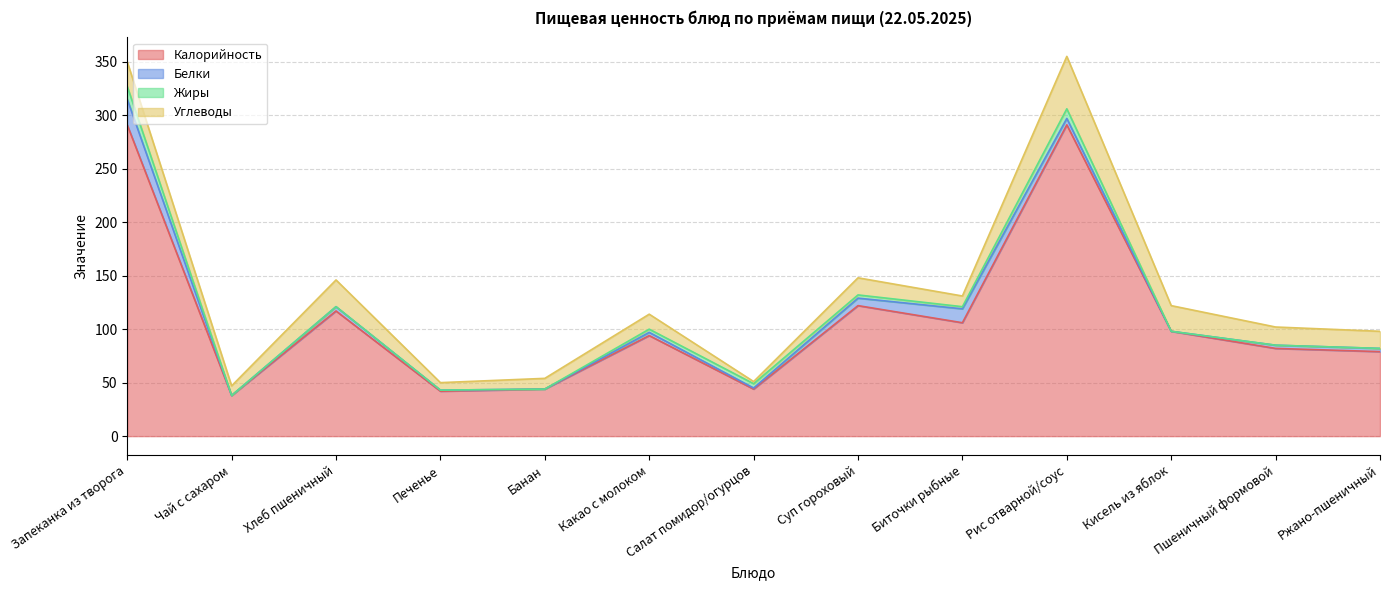

True or false: Жиры and Калорийность intersect in this chart.

False